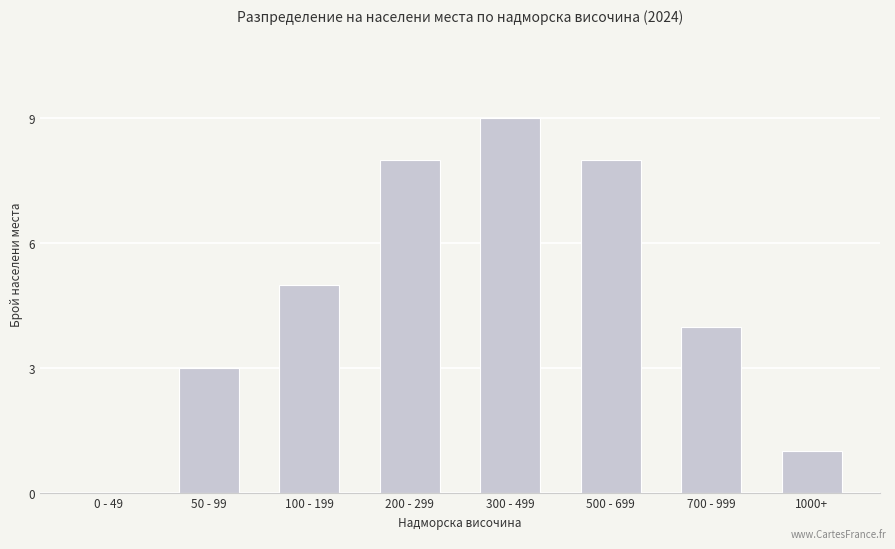

True or false: the data shows 6 at 0 - 49.

False